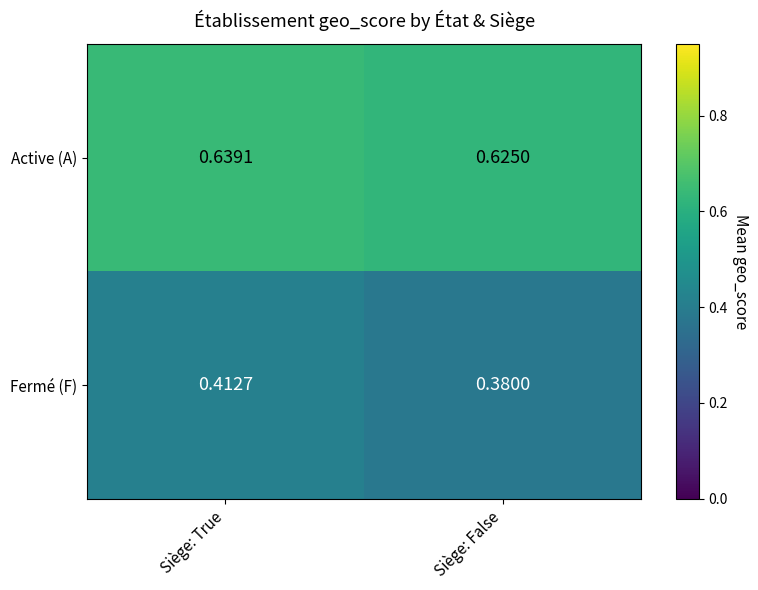

Which series has the largest range (max minus min)?

Fermé (F)